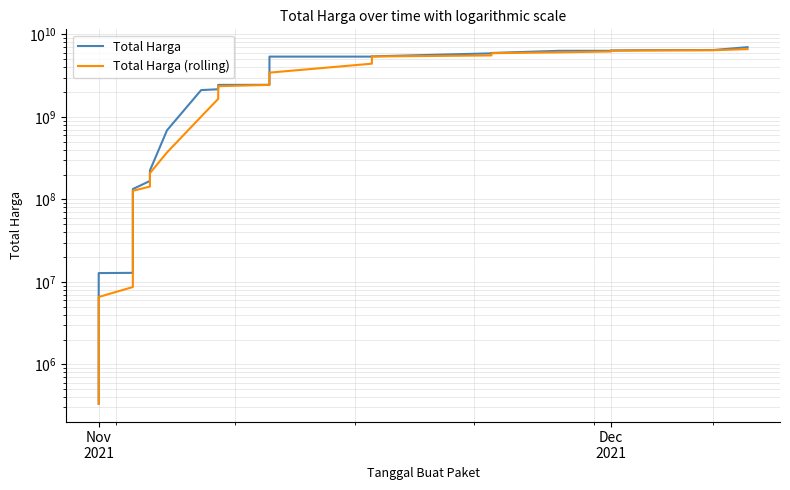

What are all the series names shown in the legend?

Total Harga, Total Harga (rolling)